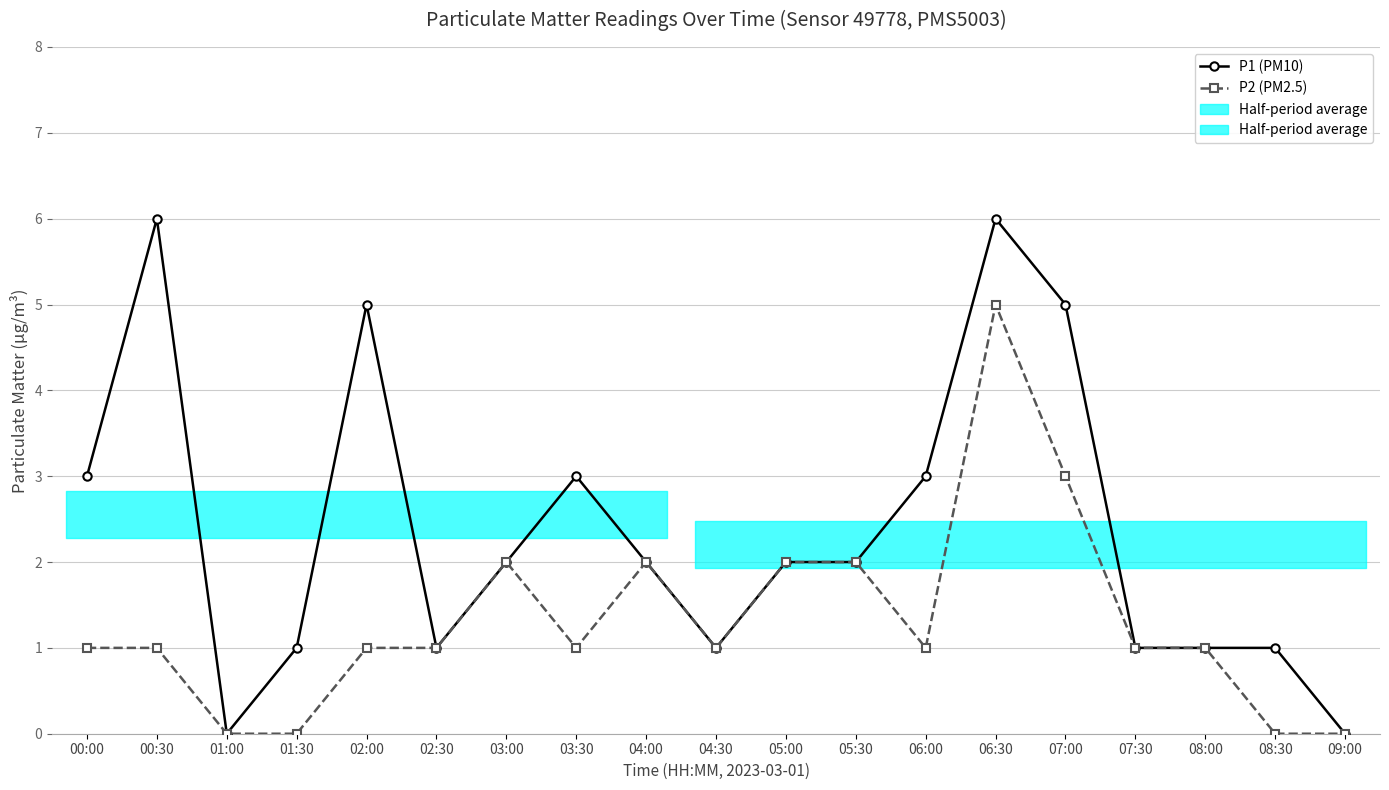

Is it true that P1 (PM10) equals 2 at 03:00?

True